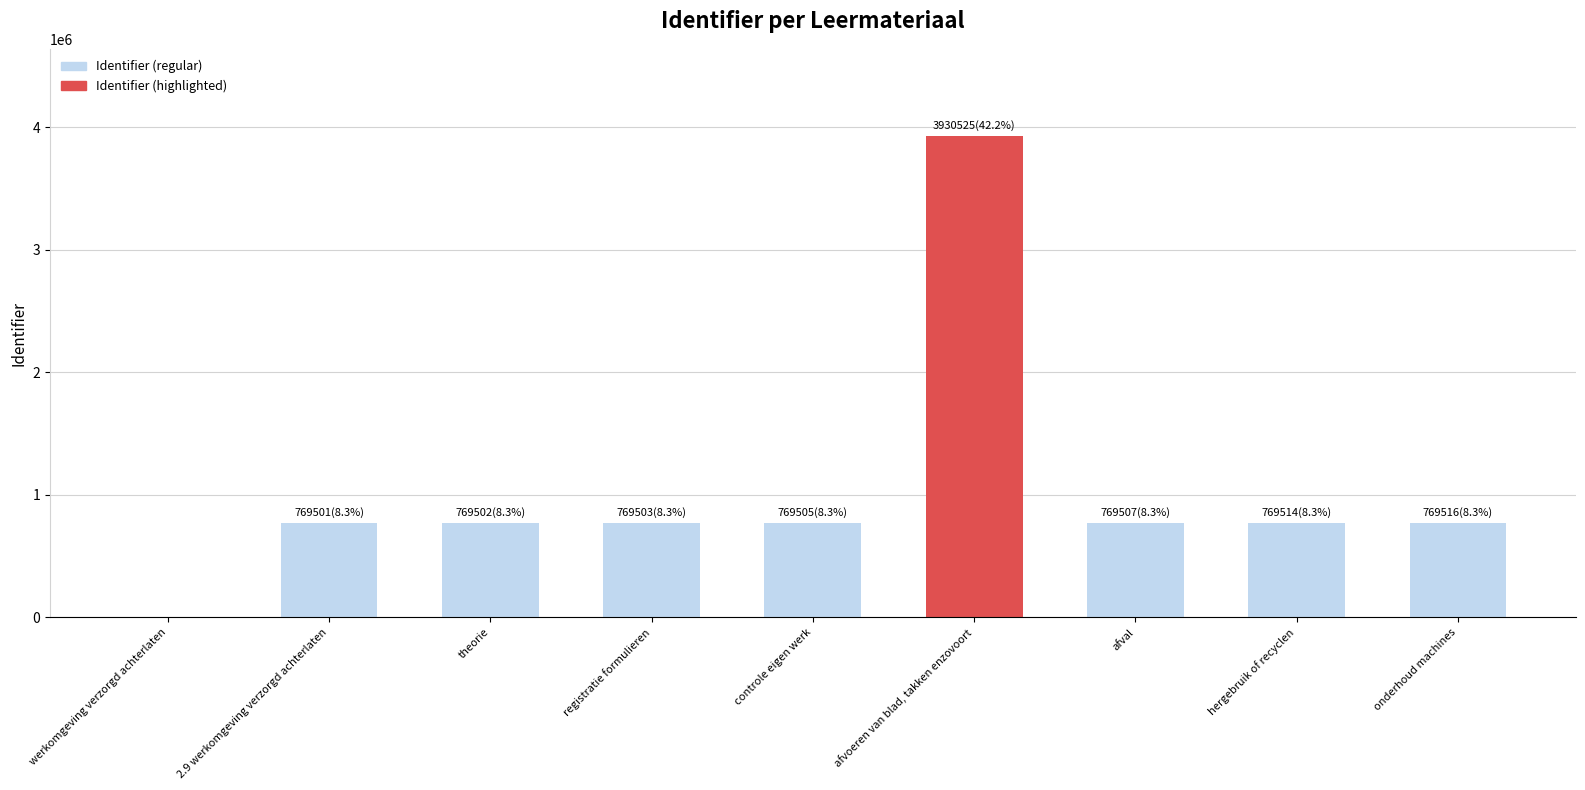

What is the greatest value displayed?

3930525